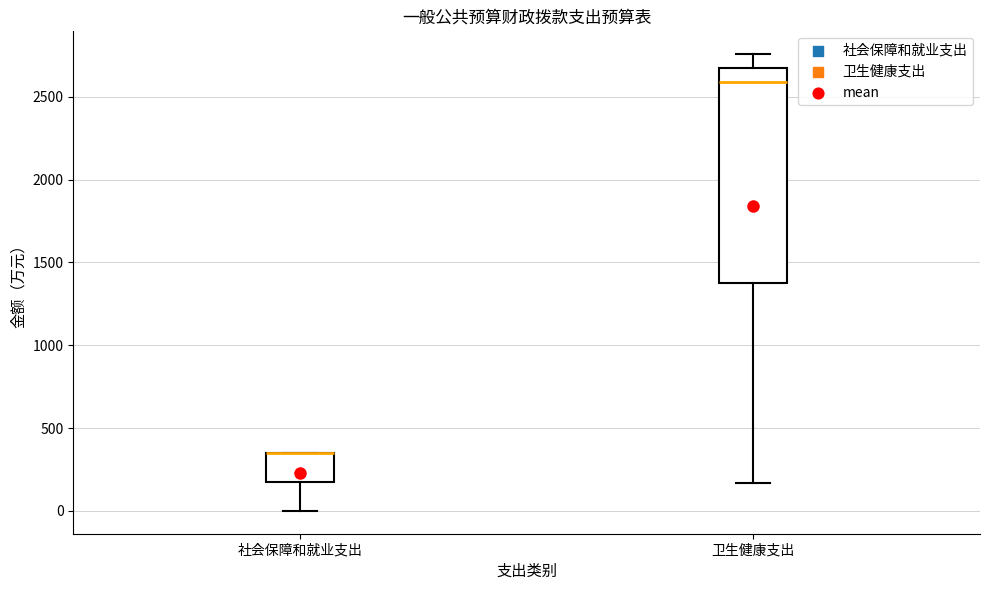

Comparing the boxes themselves (not the whiskers), which one is the tallest?

卫生健康支出